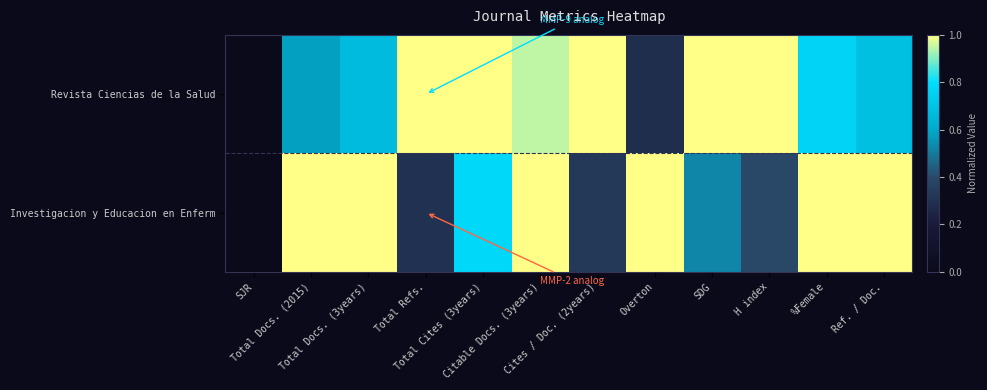

Rank the series by their maximum value, from lowest to highest.

Revista Ciencias de la Salud, Investigacion y Educacion en Enferm